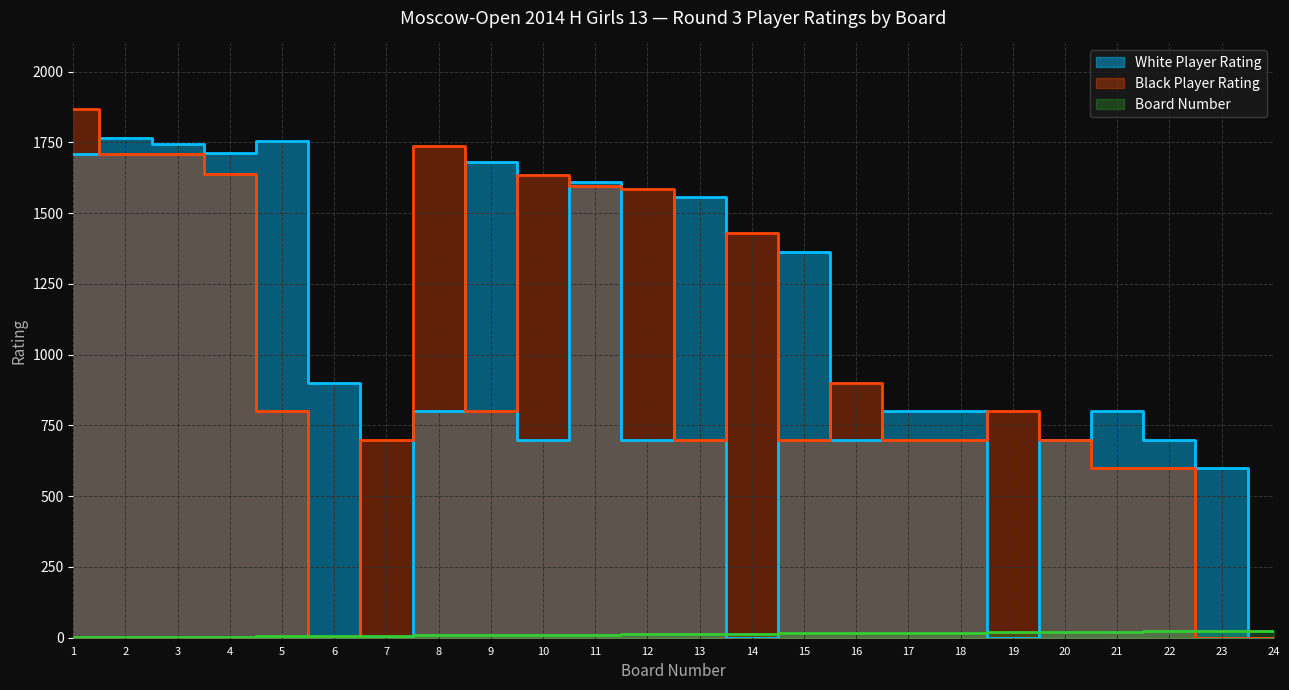

What is the difference between the highest and lowest values at 21?

779